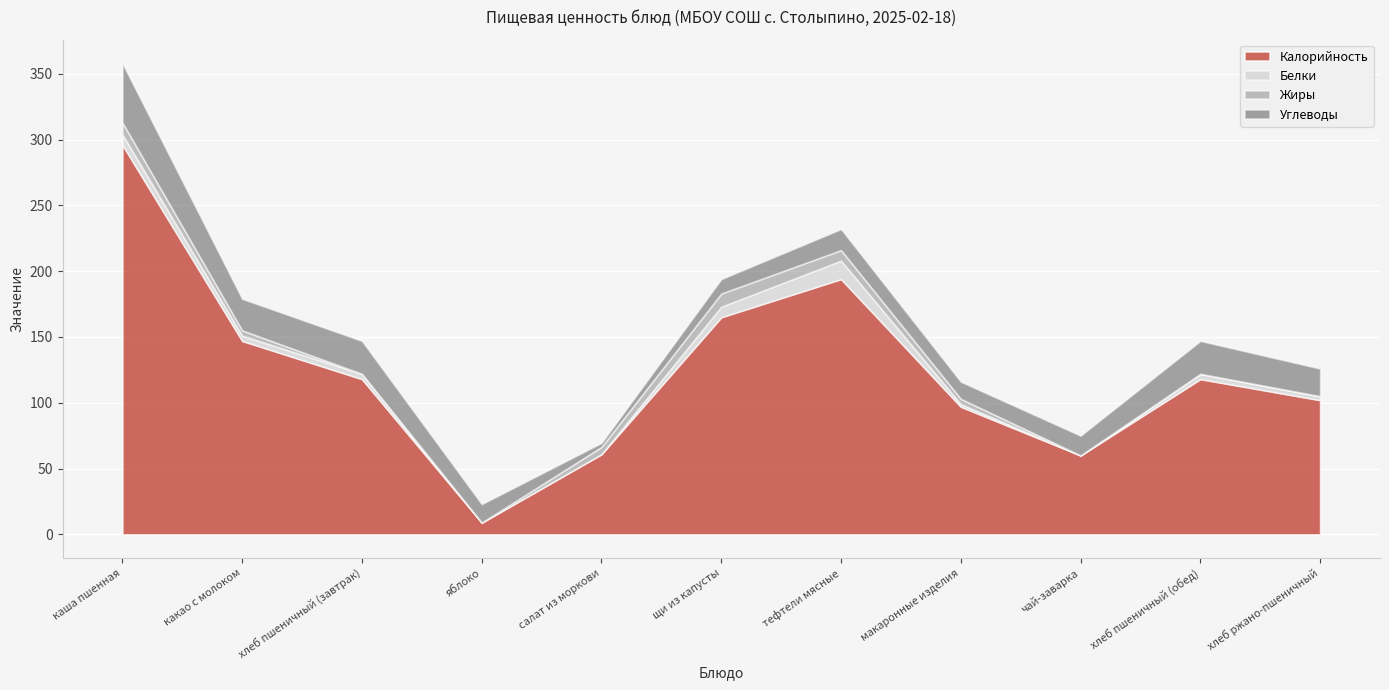

At яблоко, list the series in order from smallest to largest.

Белки, Жиры, Калорийность, Углеводы